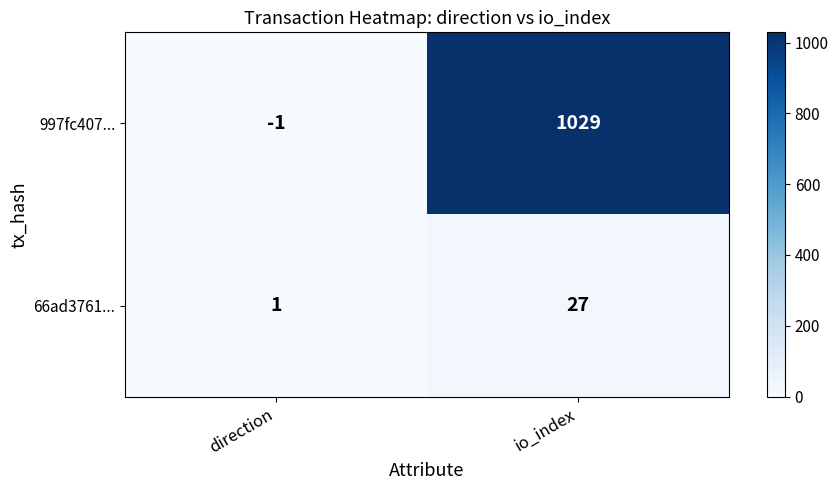

Rank the series at io_index from lowest to highest value.

66ad3761..., 997fc407...